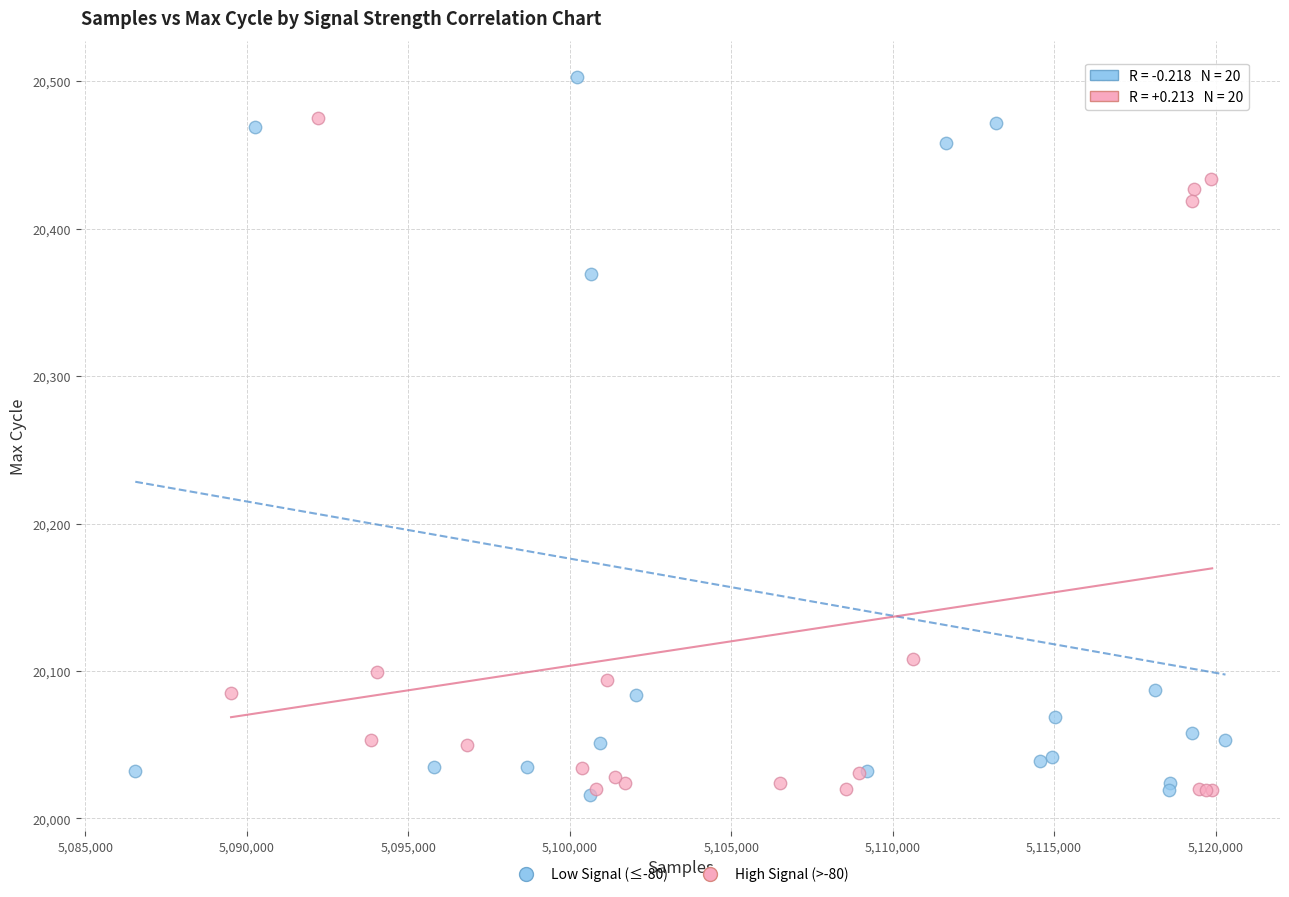

What are all the series names shown in the legend?

Low Signal (≤-80), High Signal (>-80)